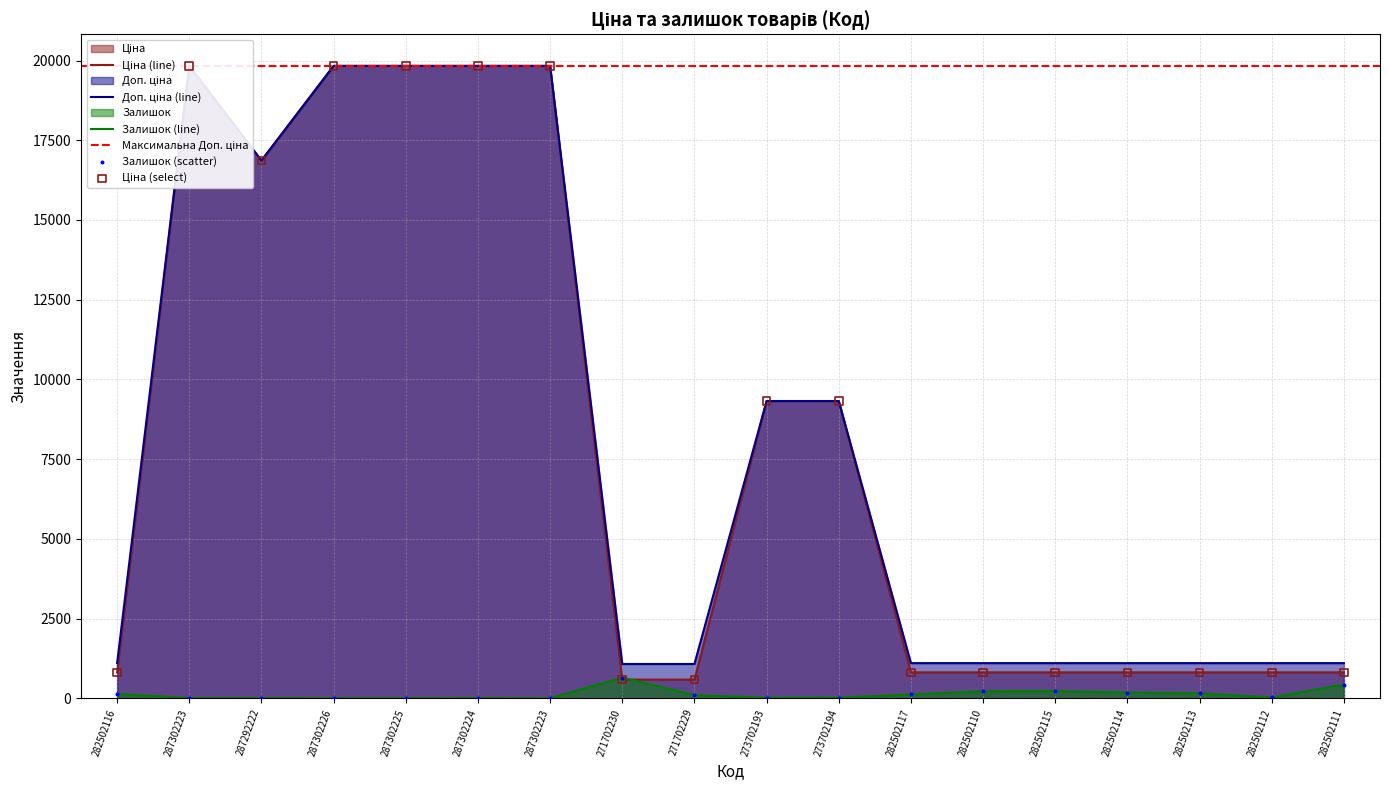

At how many categories does at least one series exceed 528?

18